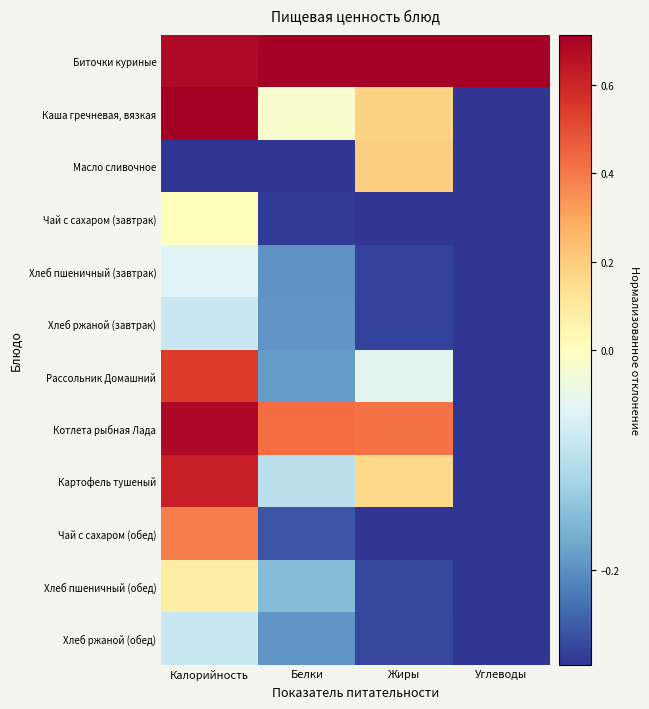

Rank the series at Белки from lowest to highest value.

Масло сливочное, Чай с сахаром (завтрак), Чай с сахаром (обед), Хлеб пшеничный (завтрак), Хлеб ржаной (завтрак), Хлеб ржаной (обед), Рассольник Домашний, Хлеб пшеничный (обед), Картофель тушеный, Каша гречневая, вязкая, Котлета рыбная Лада, Биточки куриные